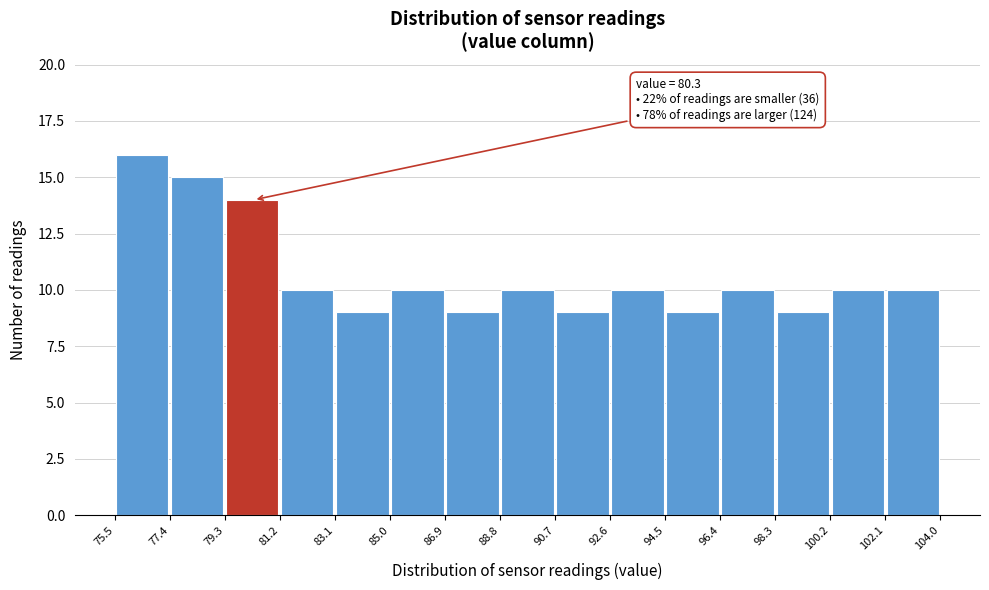

Which range on the x-axis has the tallest bar?

75.5 to 77.4